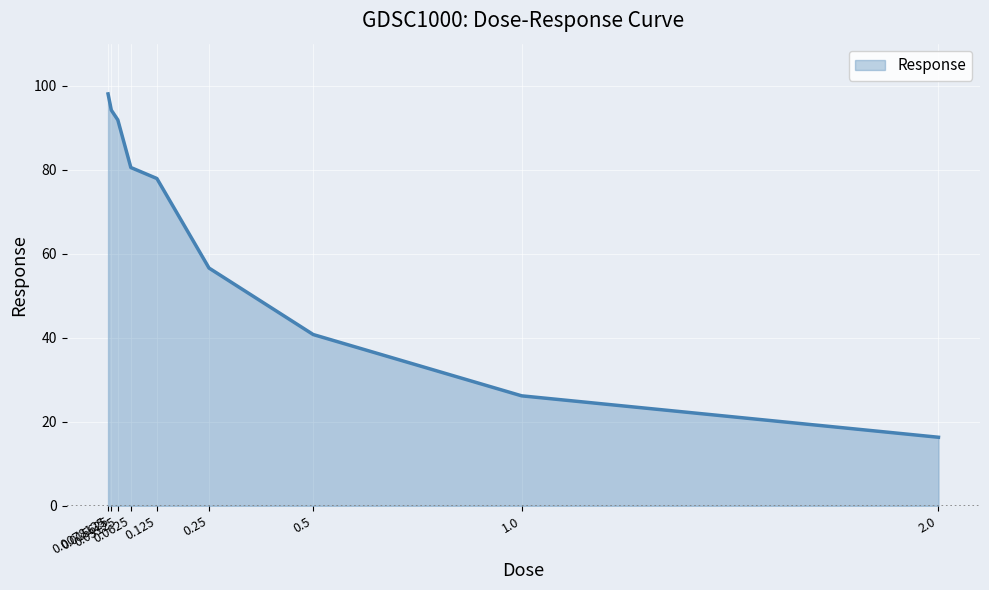

Reading left to right, list all the values displayed in this chart.

98.0	94.2	91.8	80.5	77.9	56.6	40.8	26.2	16.3